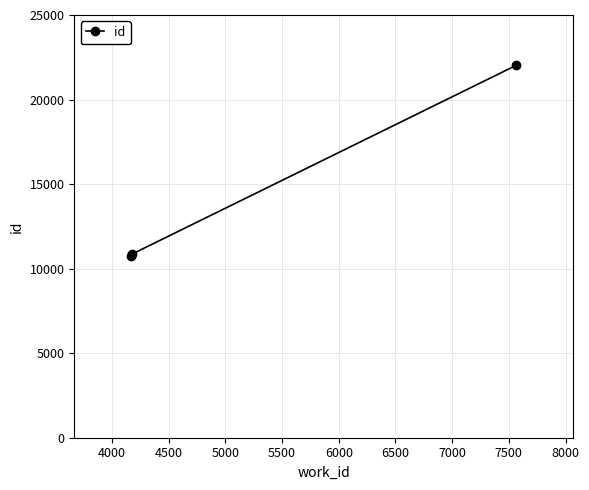

What is the minimum value shown in the chart?

10751